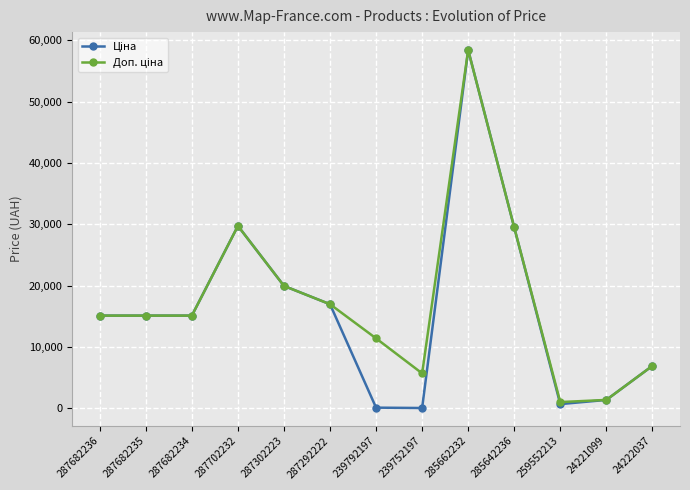

Which label corresponds to the largest value in the chart?

285662232